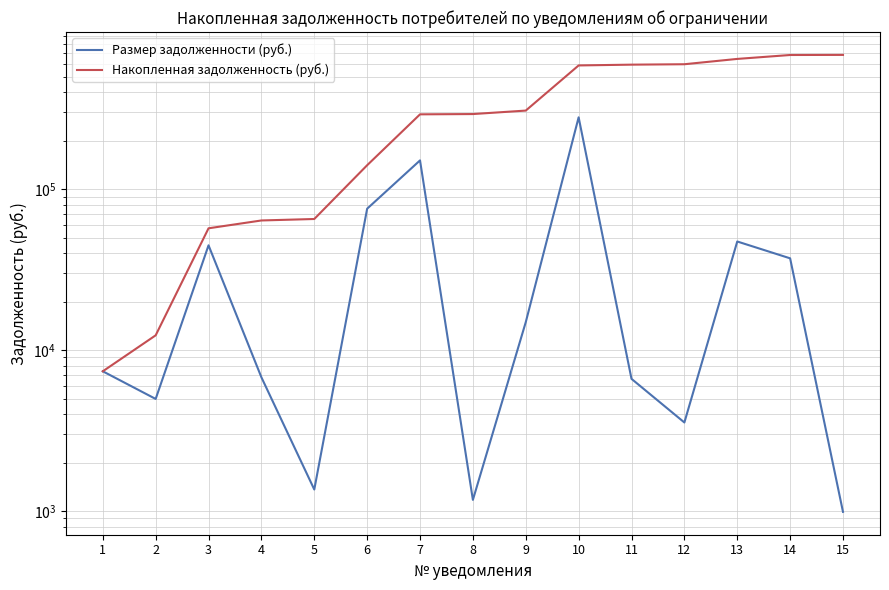

How many interior local valleys does the Размер задолженности (руб.) series have?

4